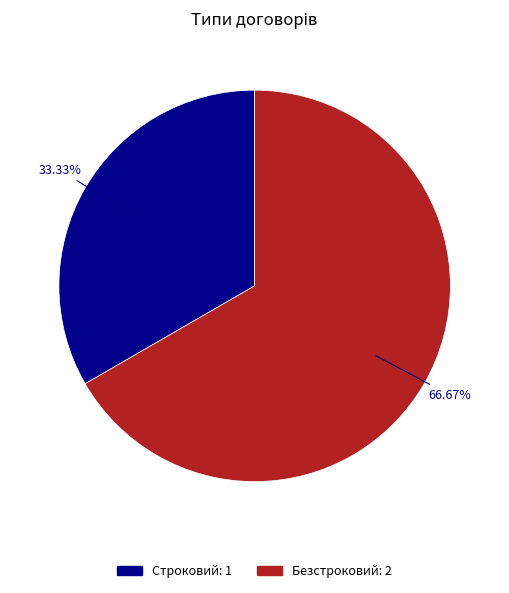

To the nearest percent, what is the average slice percentage?

50%